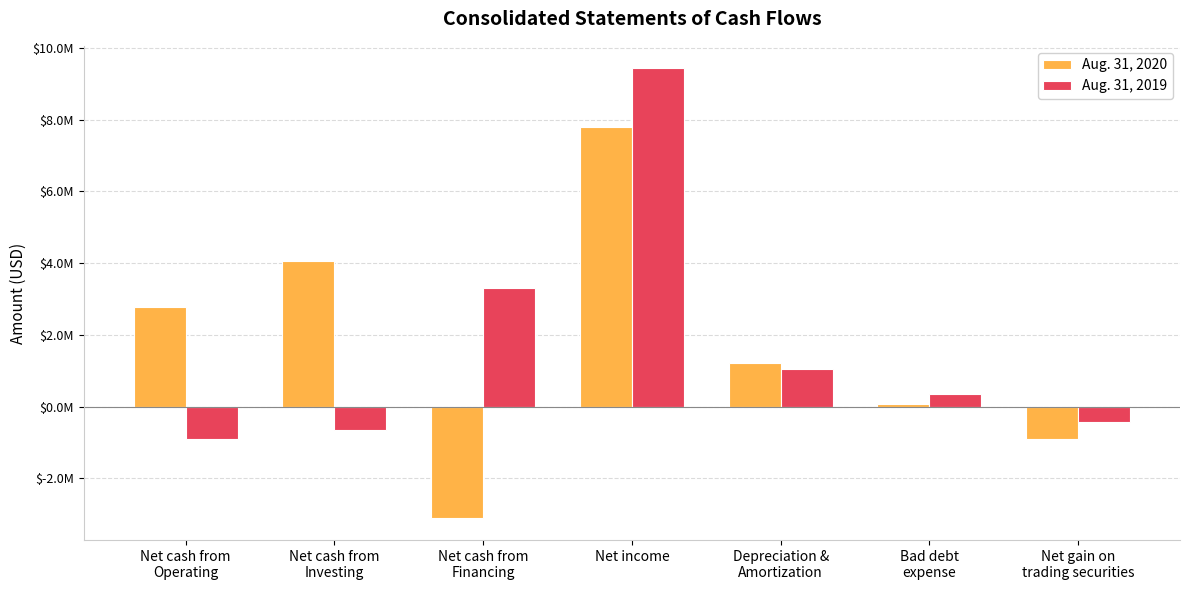

What is the sum of all Aug. 31, 2020 values?

11913000